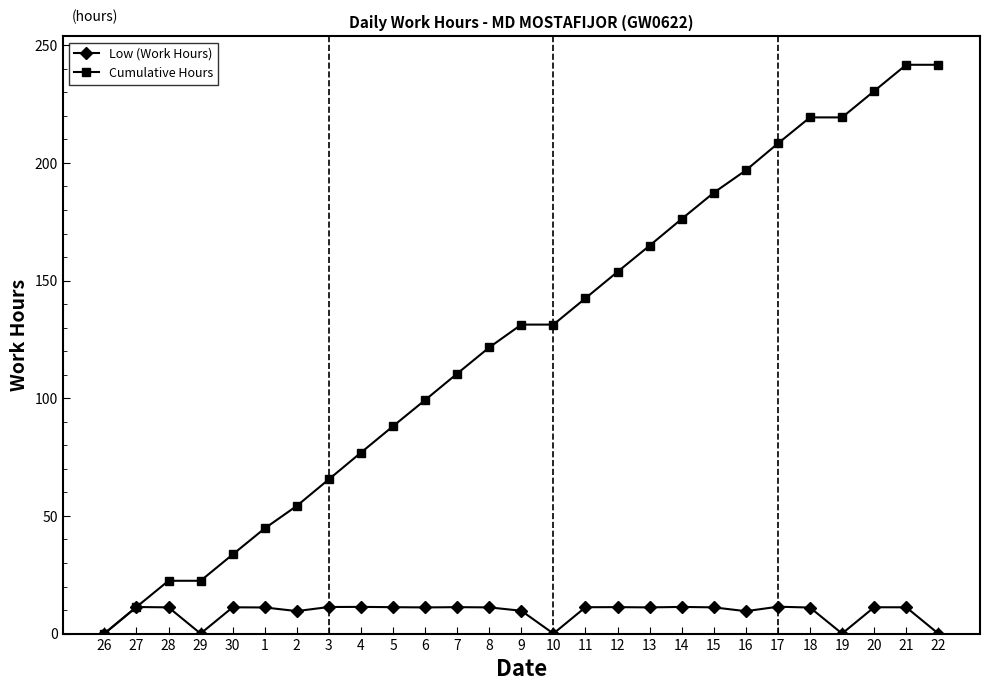

What is the value of the Low (Work Hours) point at the 17th from the left?

11.2